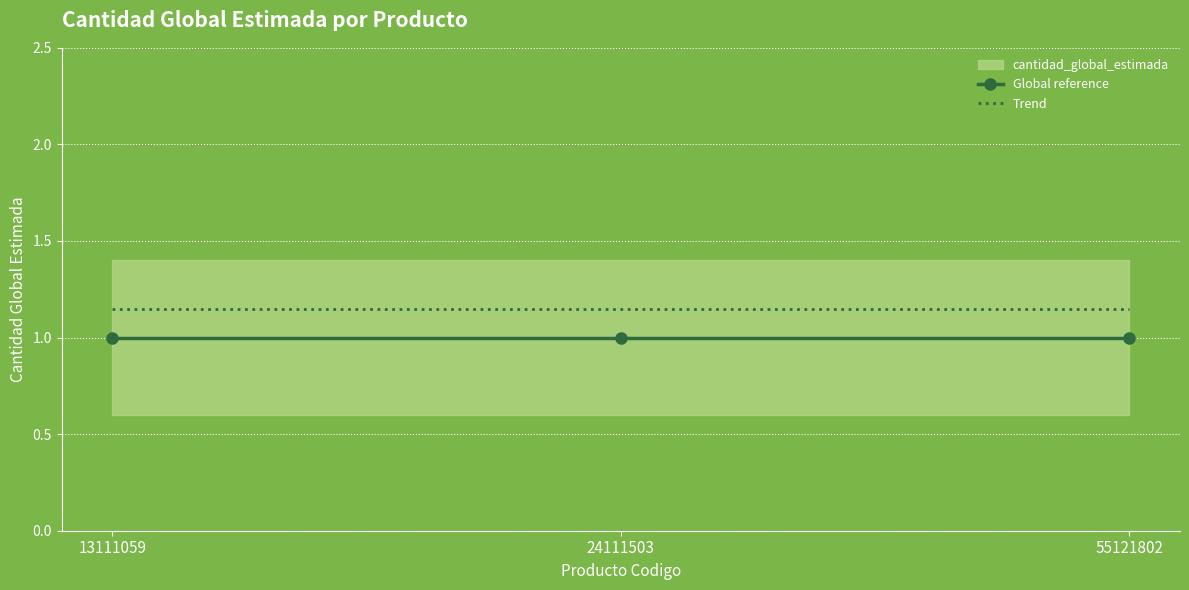

What value does the Global reference series have at 55121802?

1.0